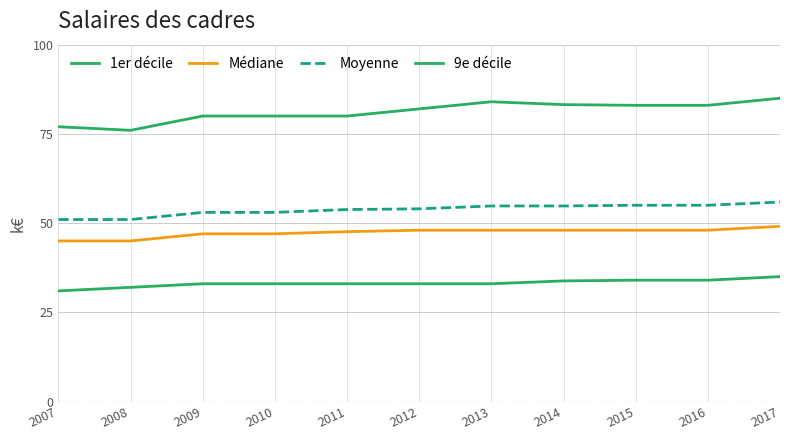

What is the value of the Médiane point at the 11th from the left?

49.1